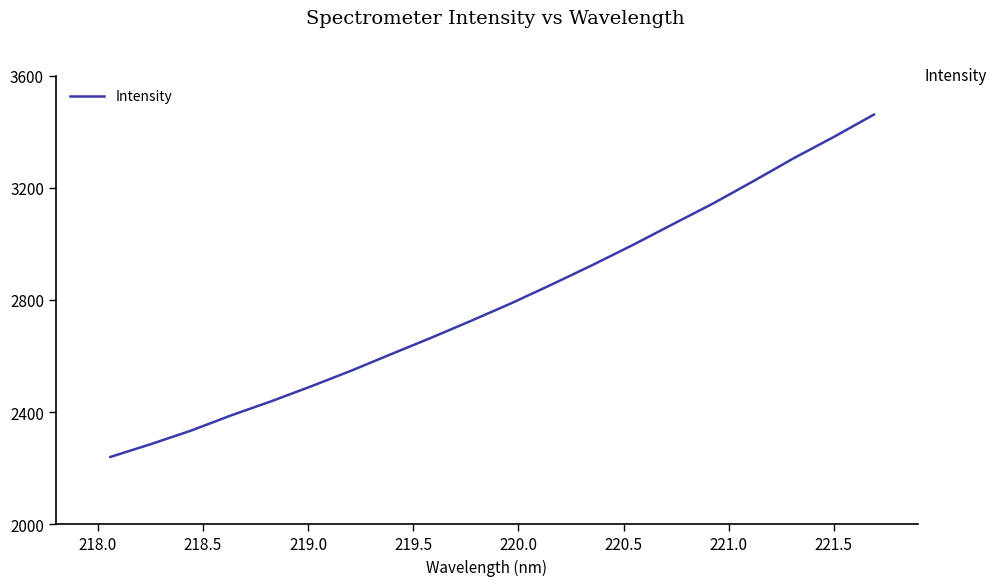

What is the difference between the maximum and minimum values?

1220.2